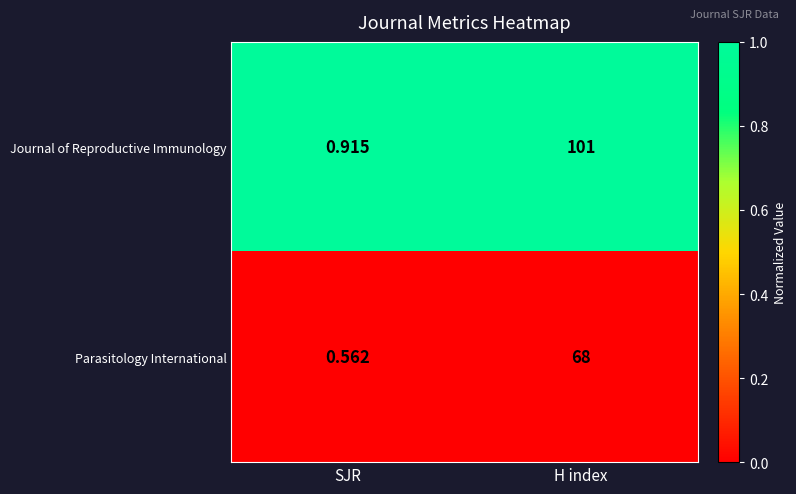

How many series are shown in this chart?

2